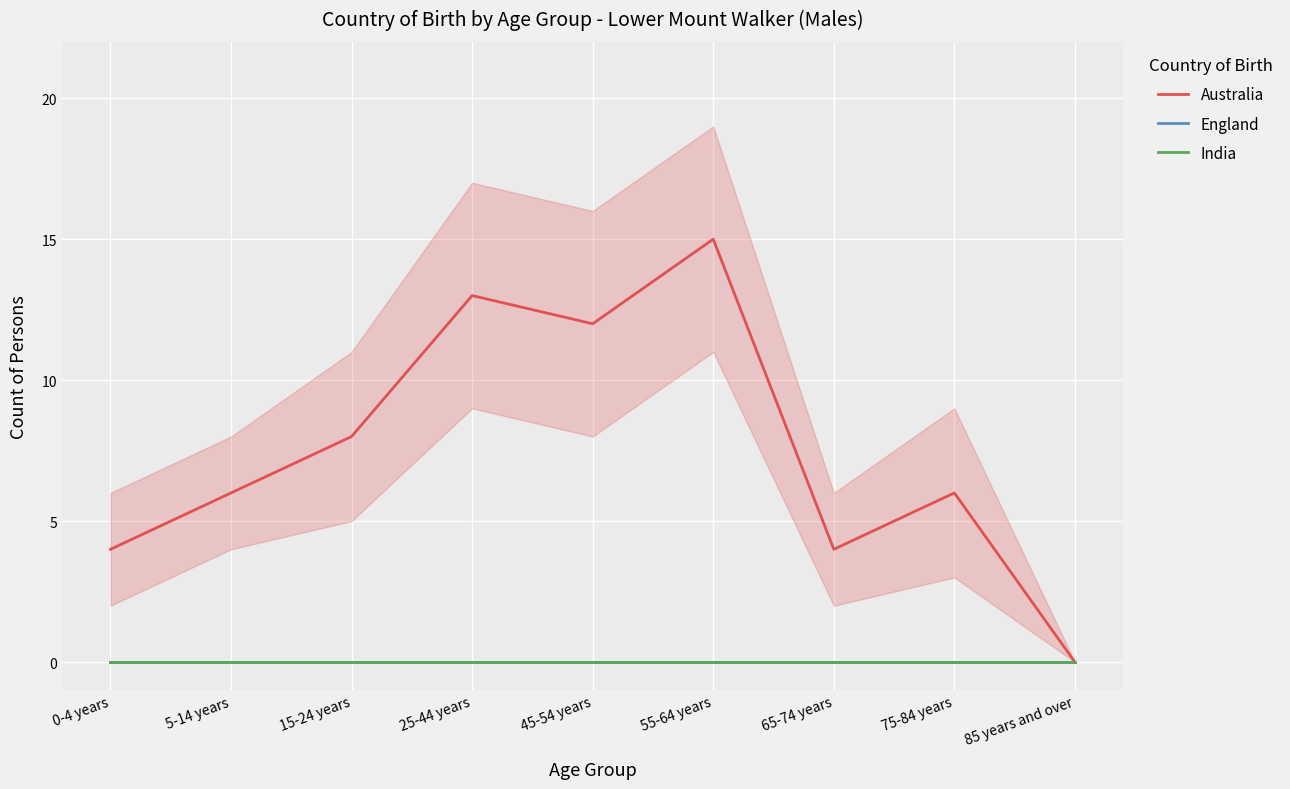

True or false: Australia has a value of 1 at 0-4 years.

False